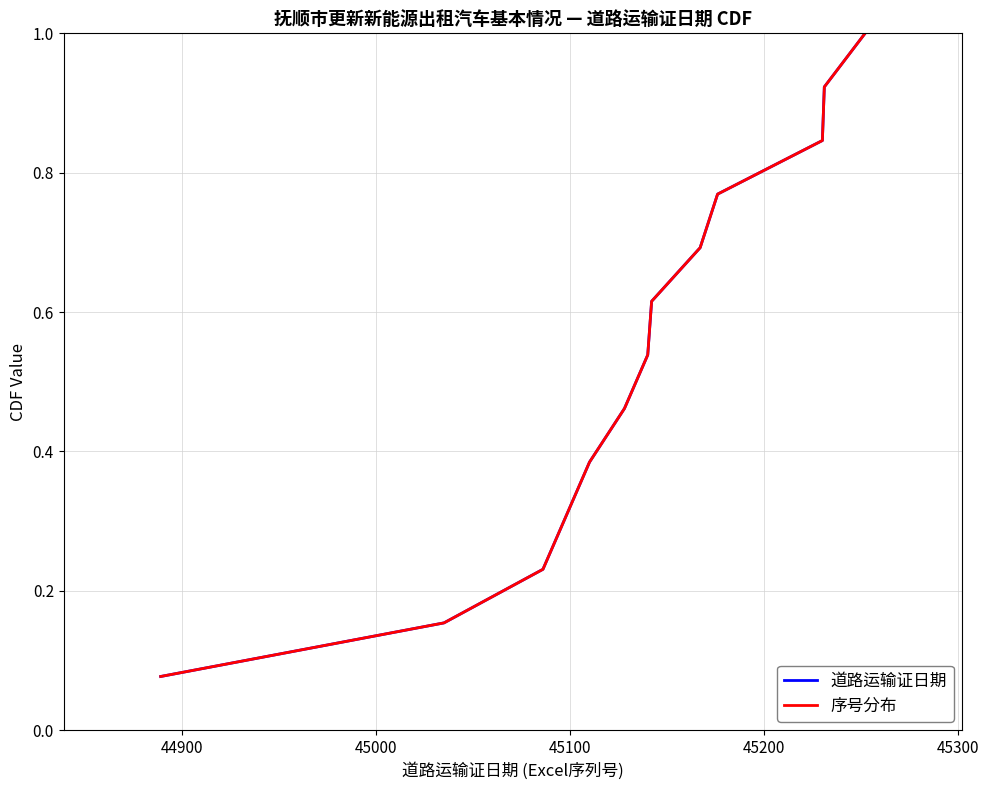

At how many categories does at least one series exceed 0?

13